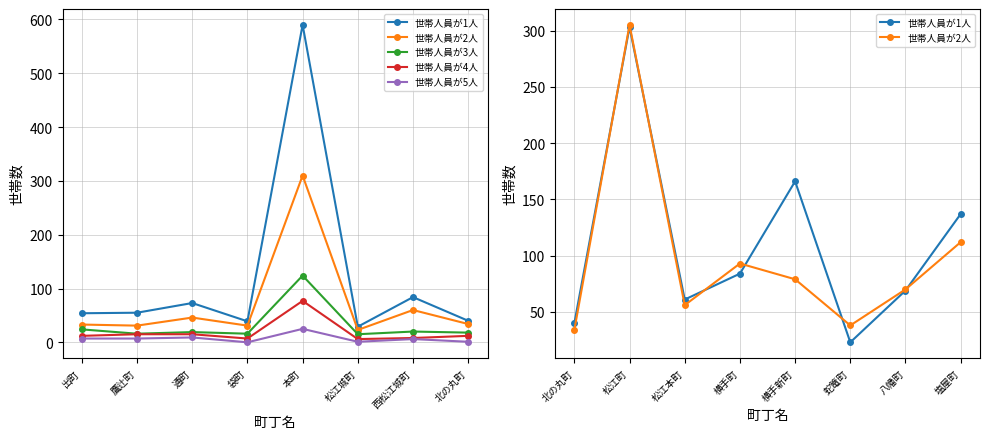

Between 蛇篭町 and 八幡町, which is larger?

八幡町